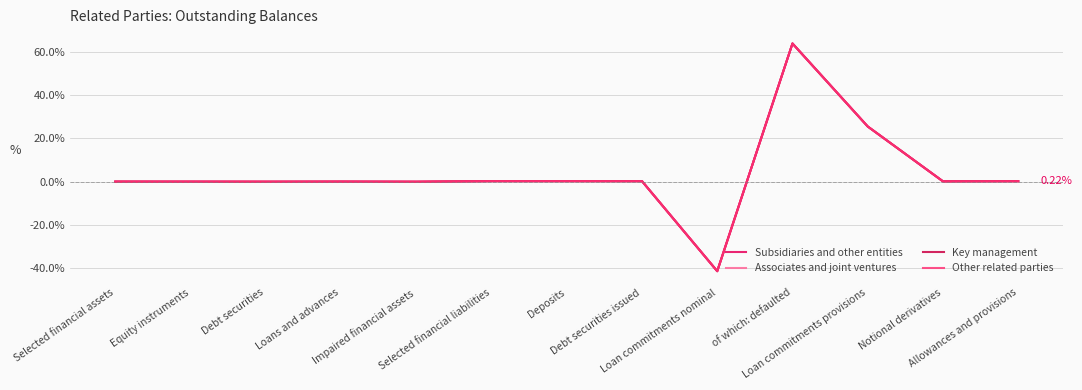

How many lines are shown in the chart?

4